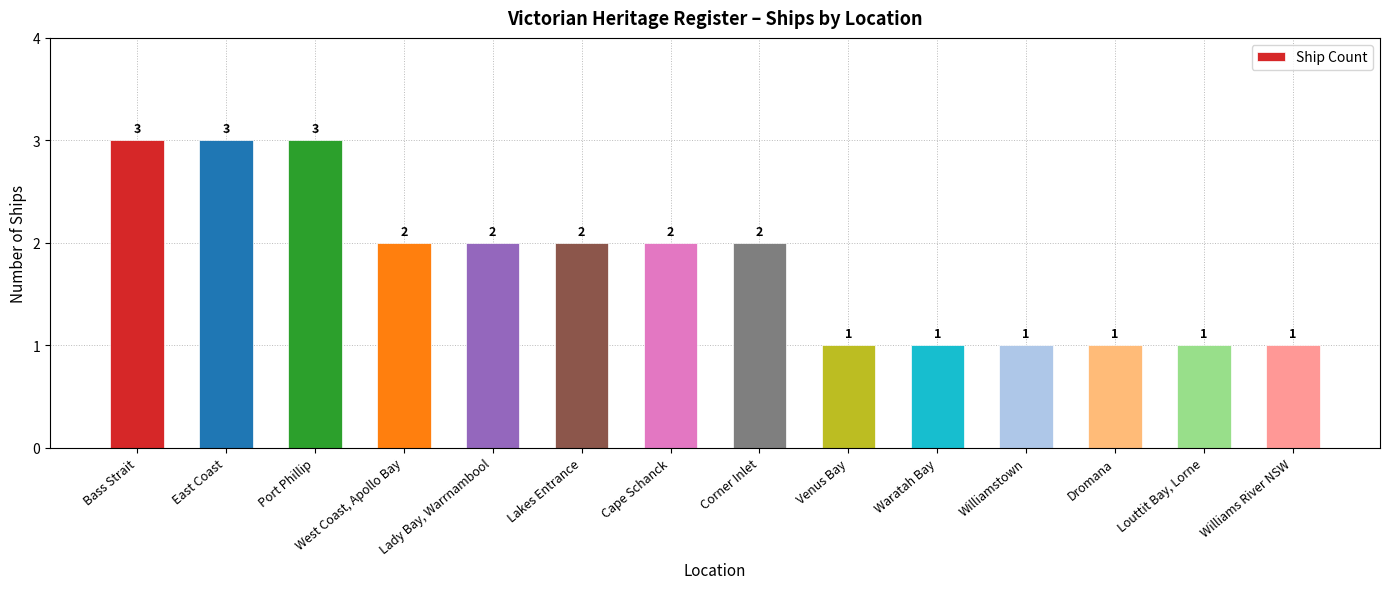

Approximately how many times larger is the value at Corner Inlet compared to Lakes Entrance?

1.0